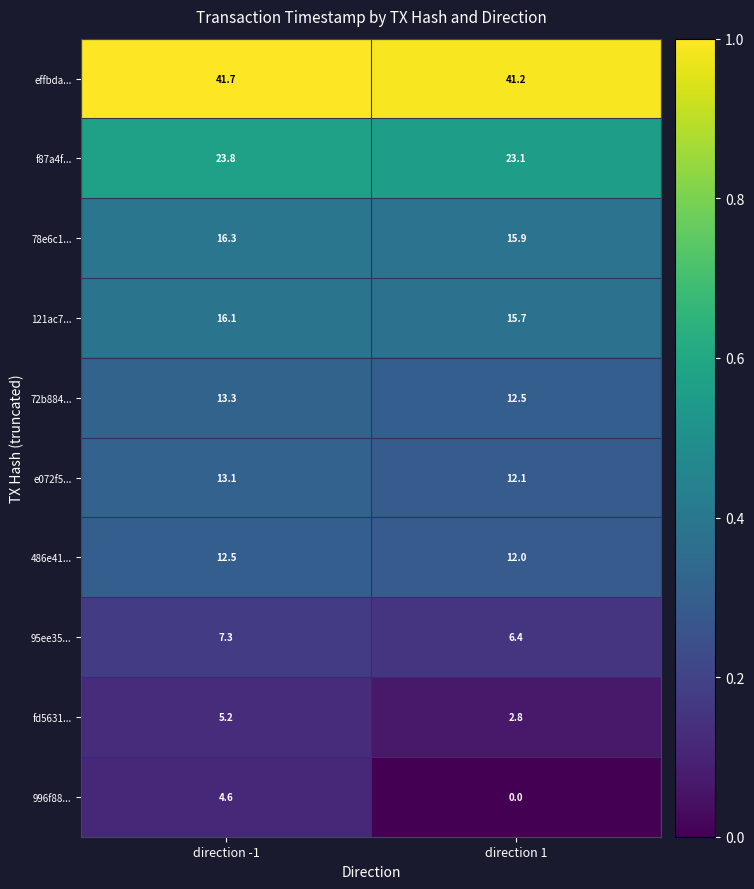

The 95ee35... series shows 6.4 at direction 1. True or false?

True